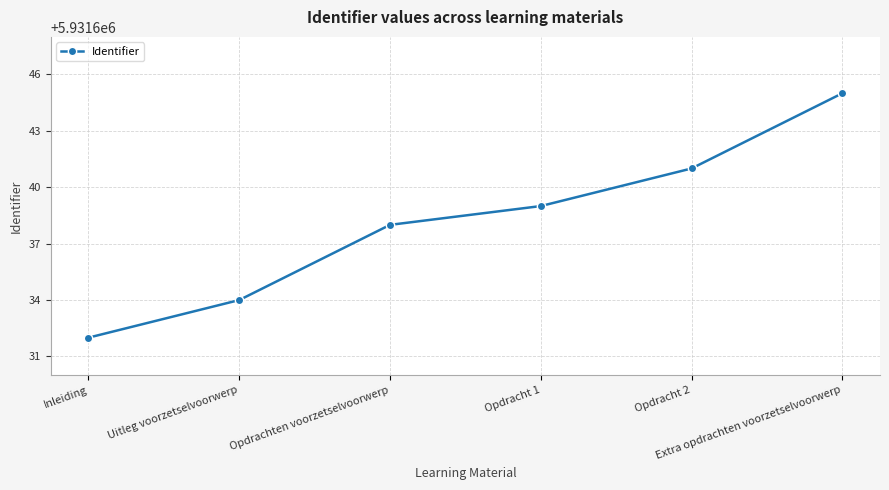

Is this an area chart (filled region under the line)?

No